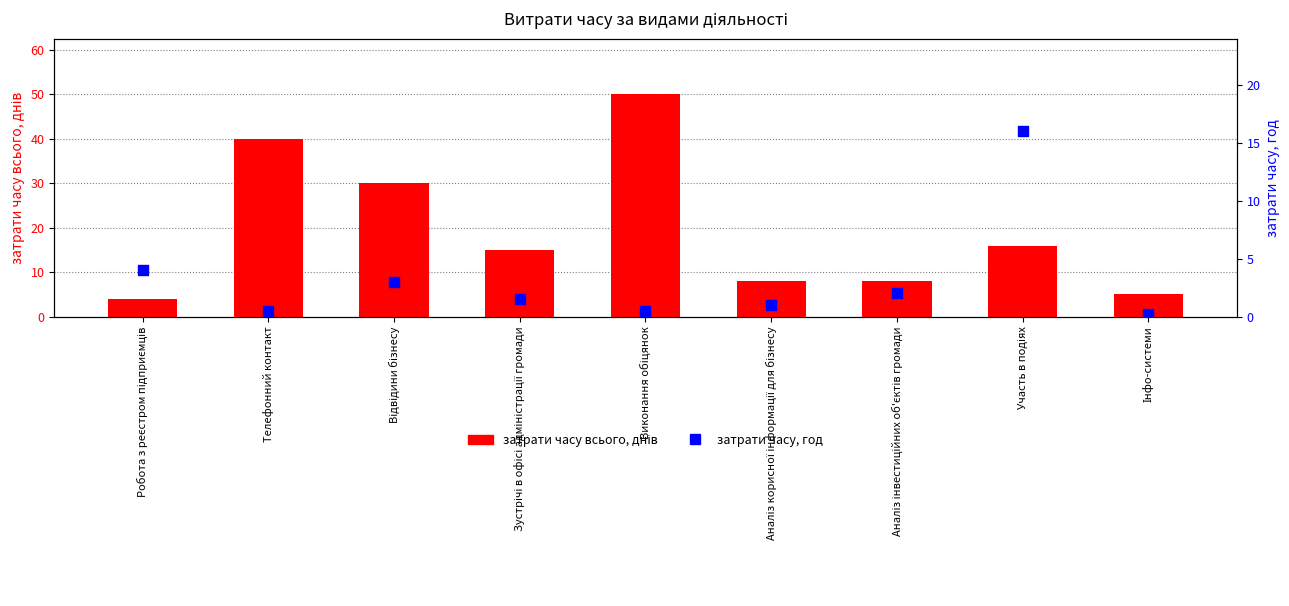

Which series contains the lowest Y value?

затрати часу, год